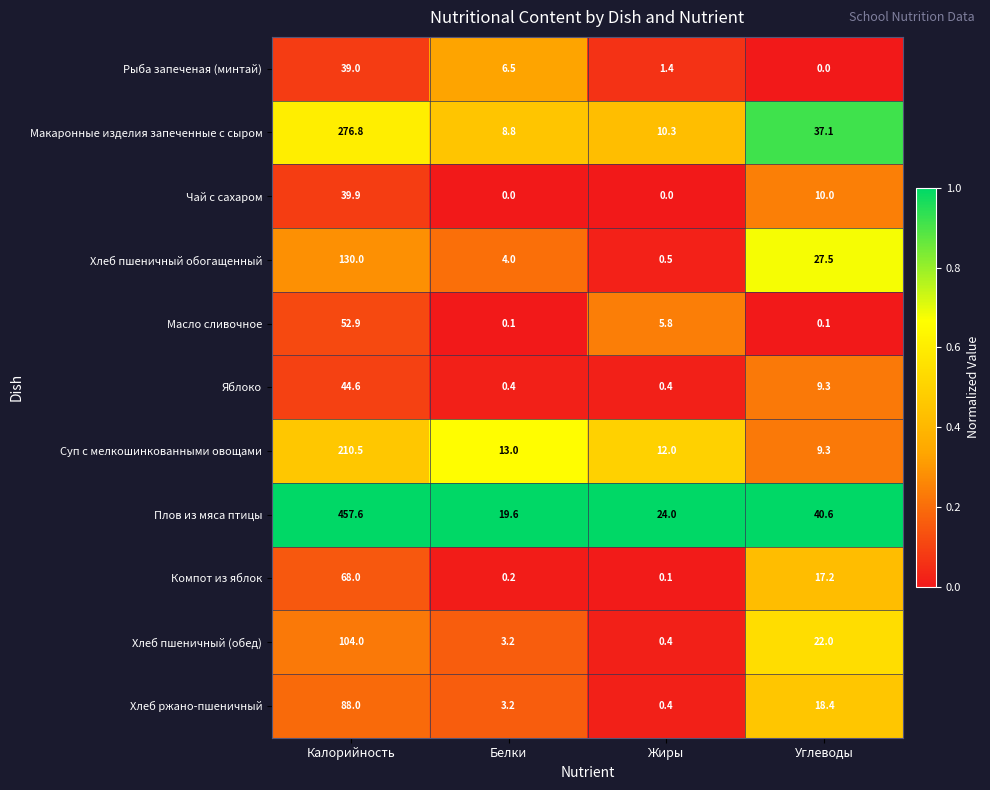

What is the average value of the Компот из яблок series?

21.4